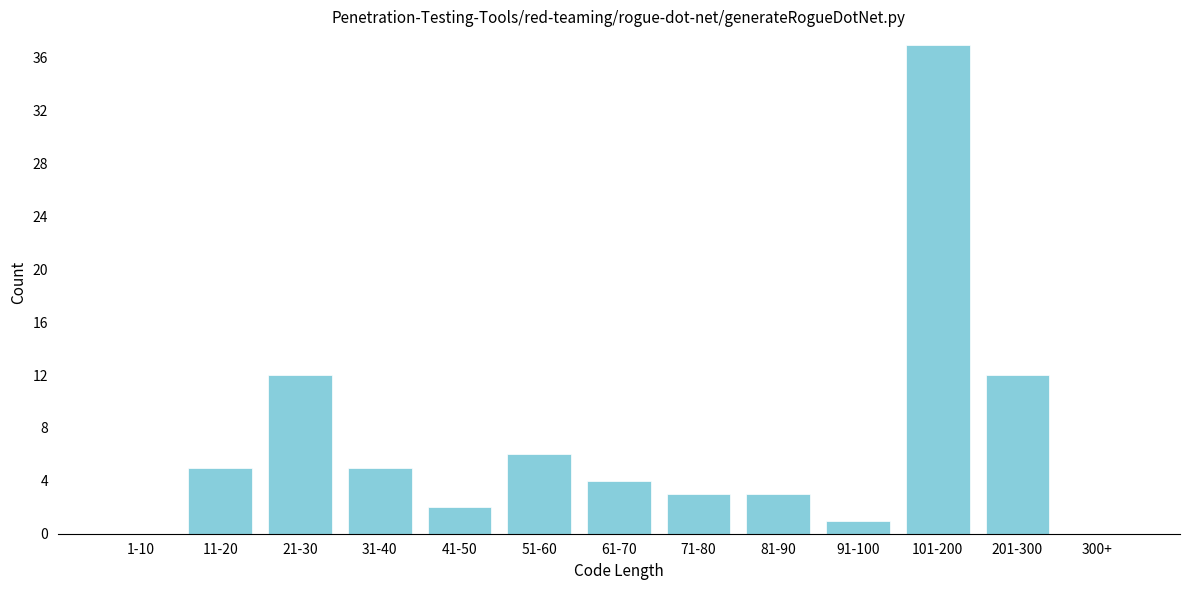

Reading left to right, what are all the values shown in this chart?

1-10=0	11-20=5	21-30=12	31-40=5	41-50=2	51-60=6	61-70=4	71-80=3	81-90=3	91-100=1	101-200=37	201-300=12	300+=0